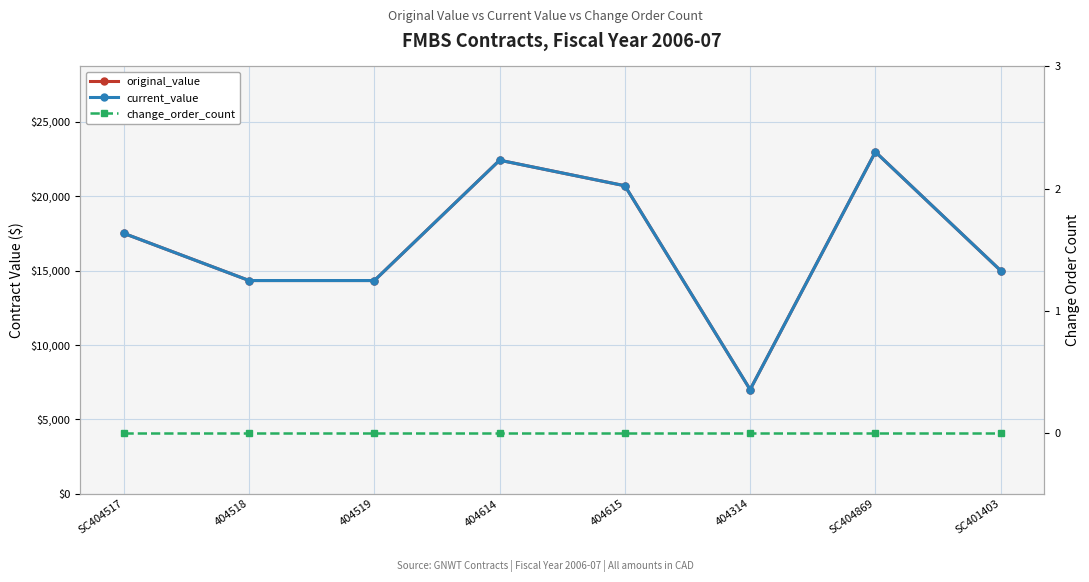

True or false: current_value and change_order_count cross at least once.

False